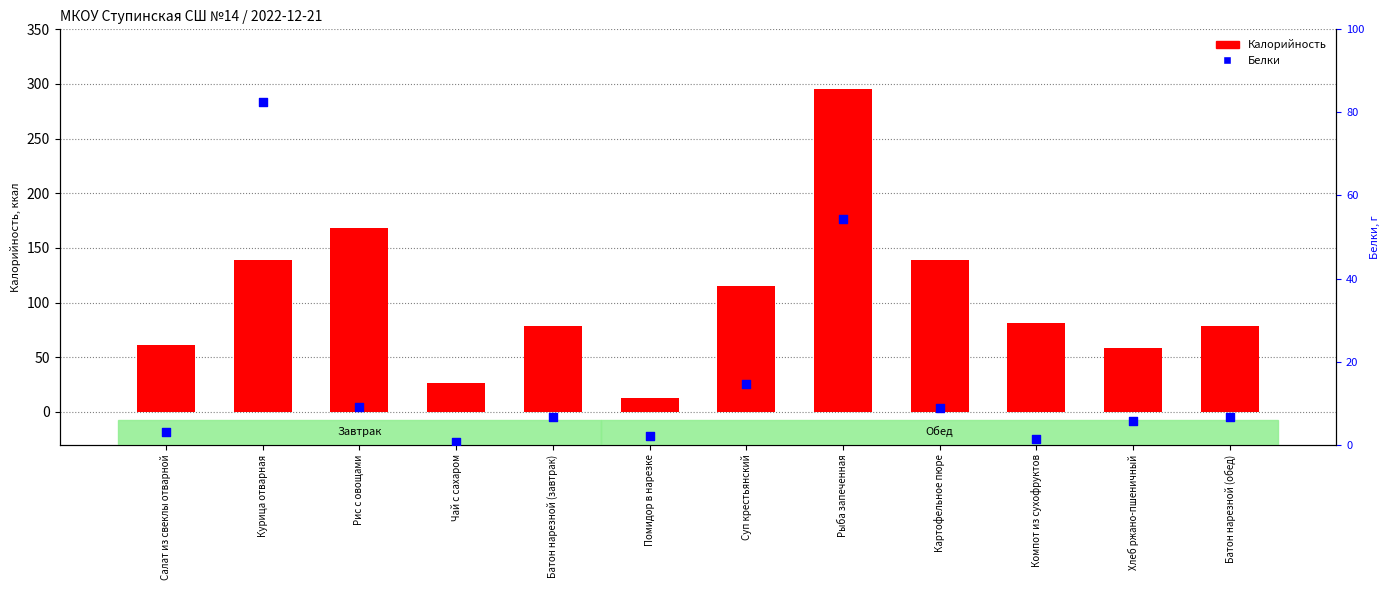

Which series reaches the minimum Y coordinate?

Белки